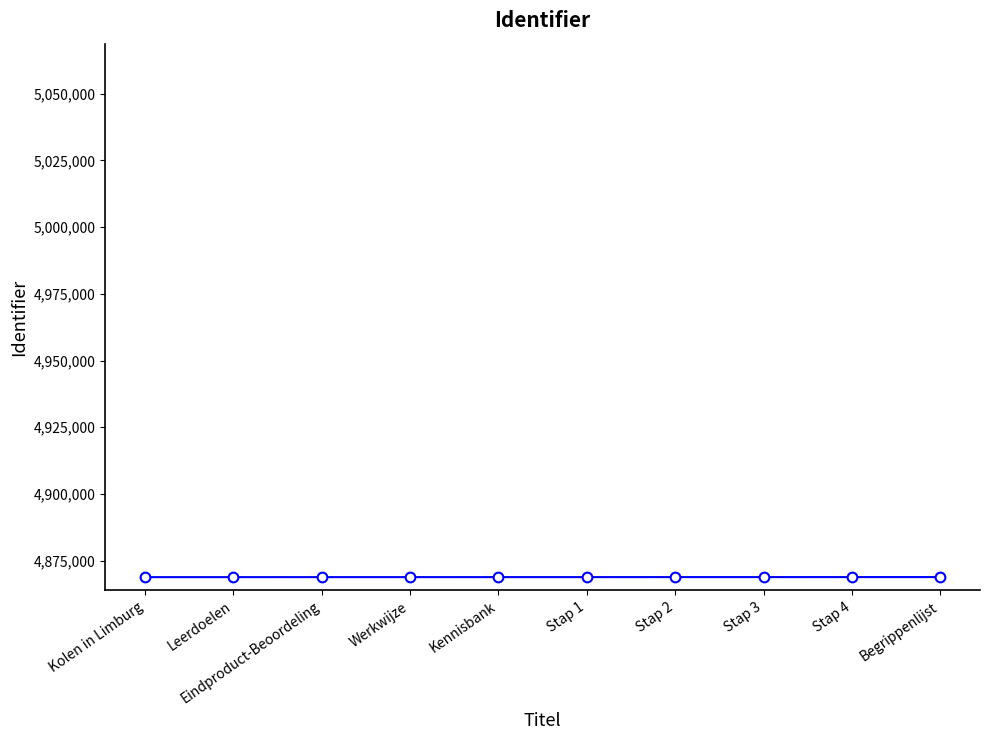

What is the greatest value displayed?

4868802